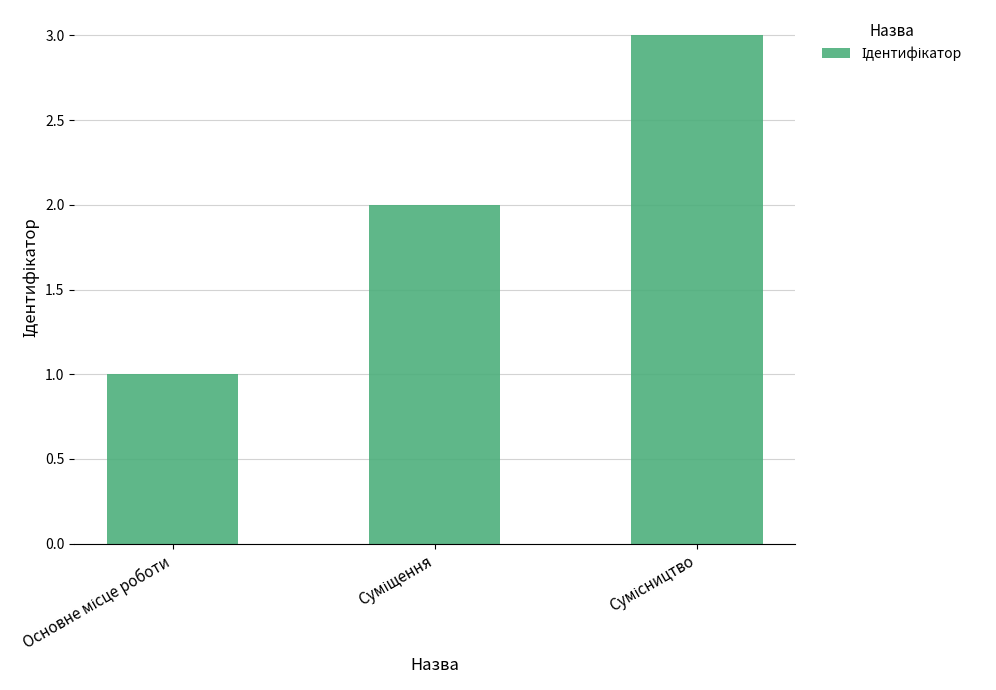

How many data points does each series have?

3